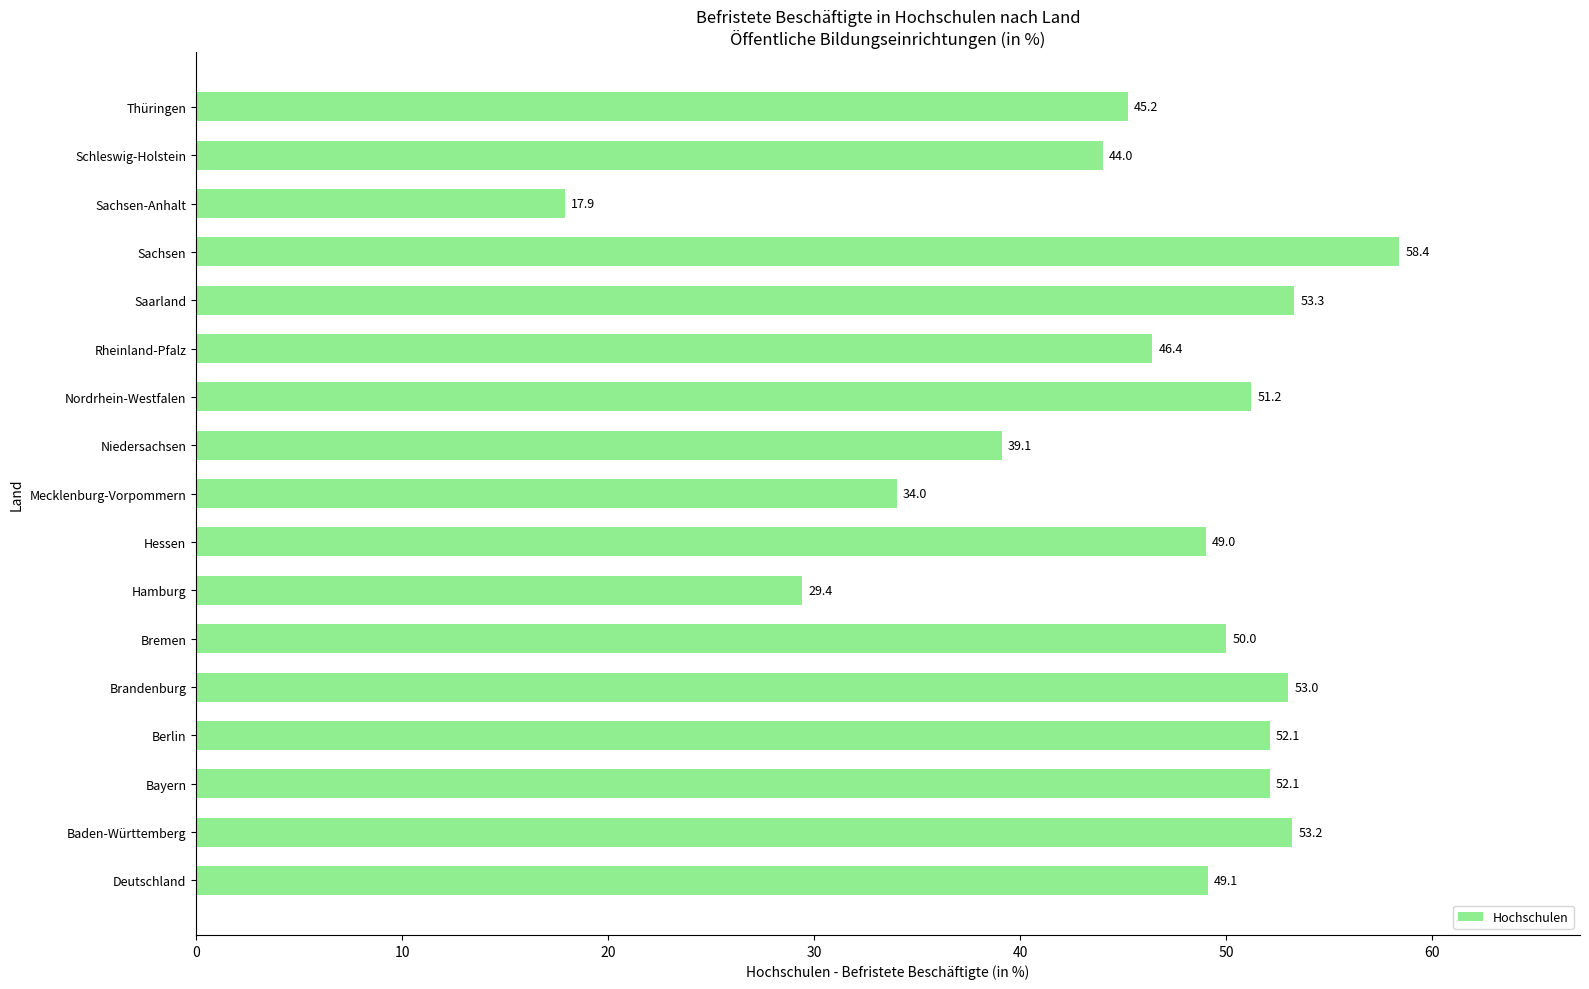

At which category does the chart reach its minimum across all series?

Sachsen-Anhalt